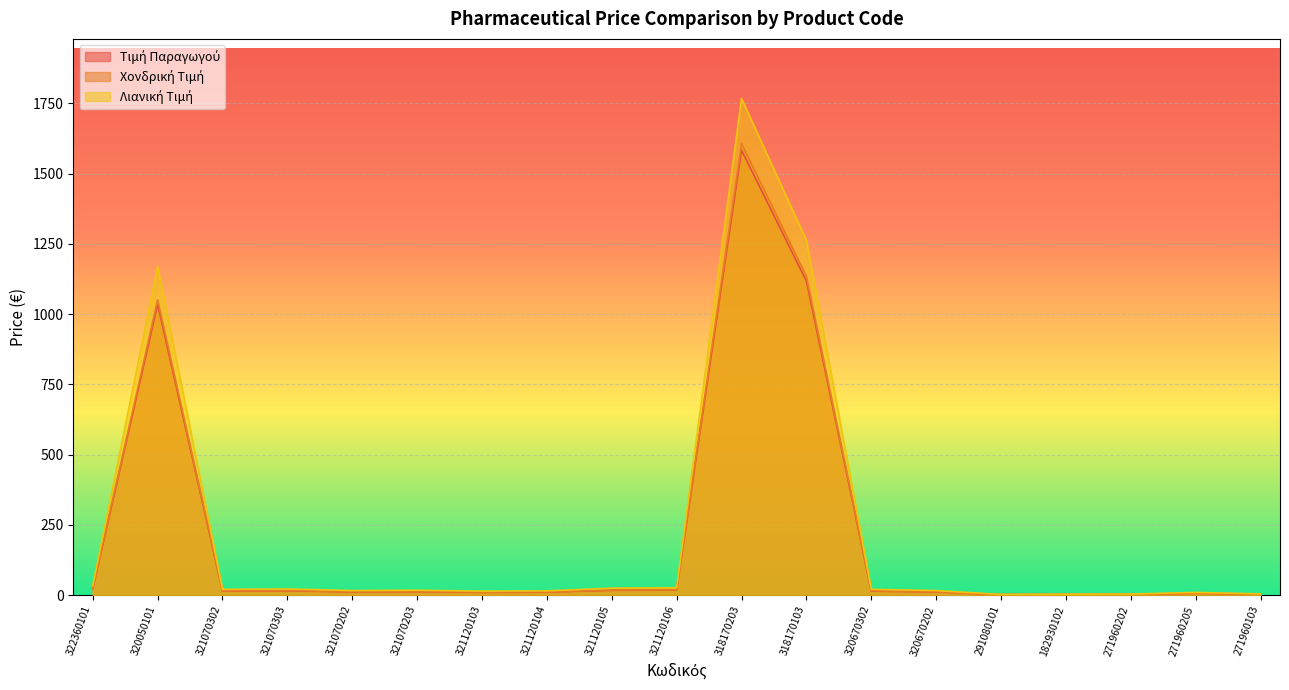

Count the number of categories in the chart.

19